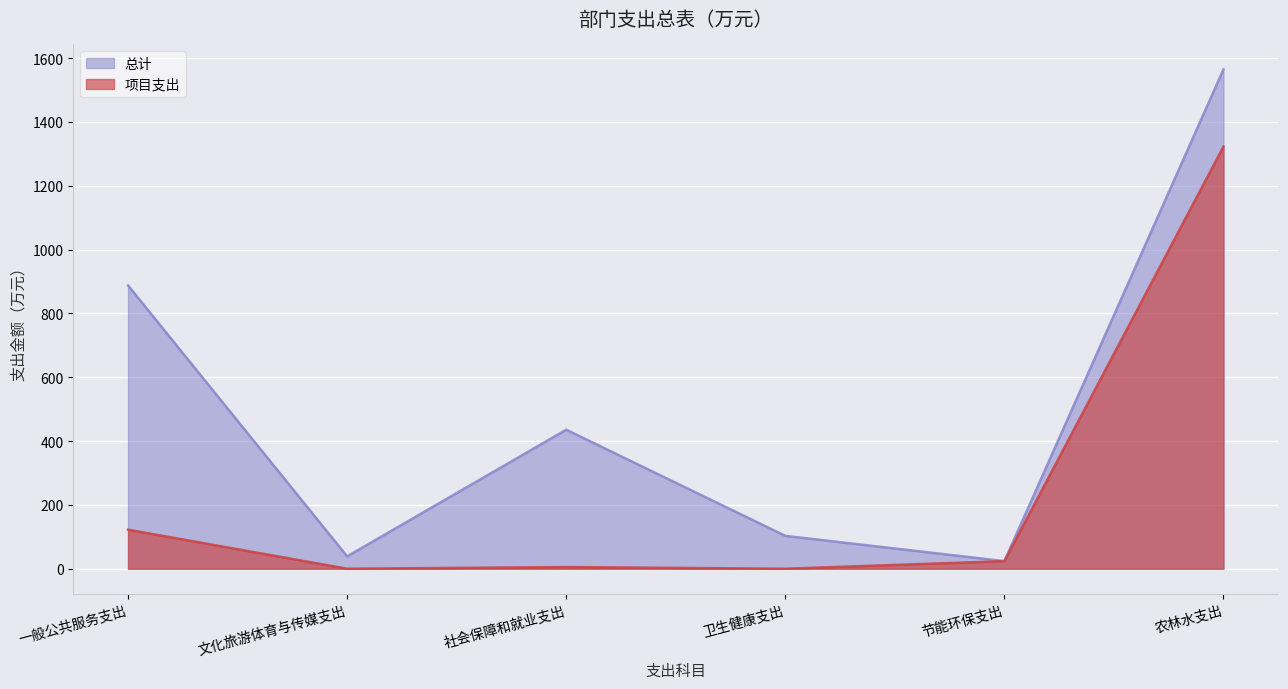

What position from the left is 农林水支出?

6